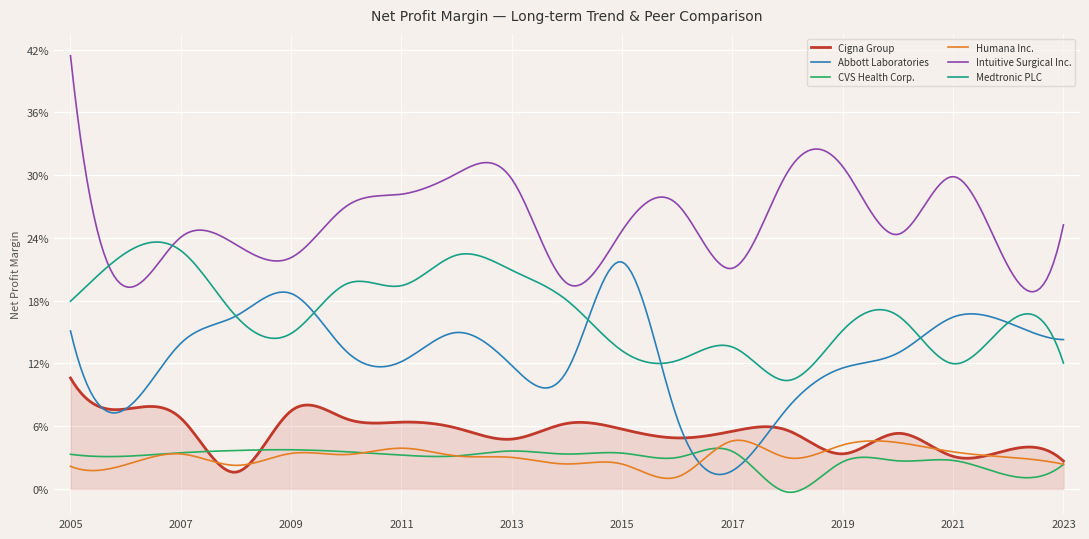

Which series has the largest total across all categories?

Intuitive Surgical Inc.